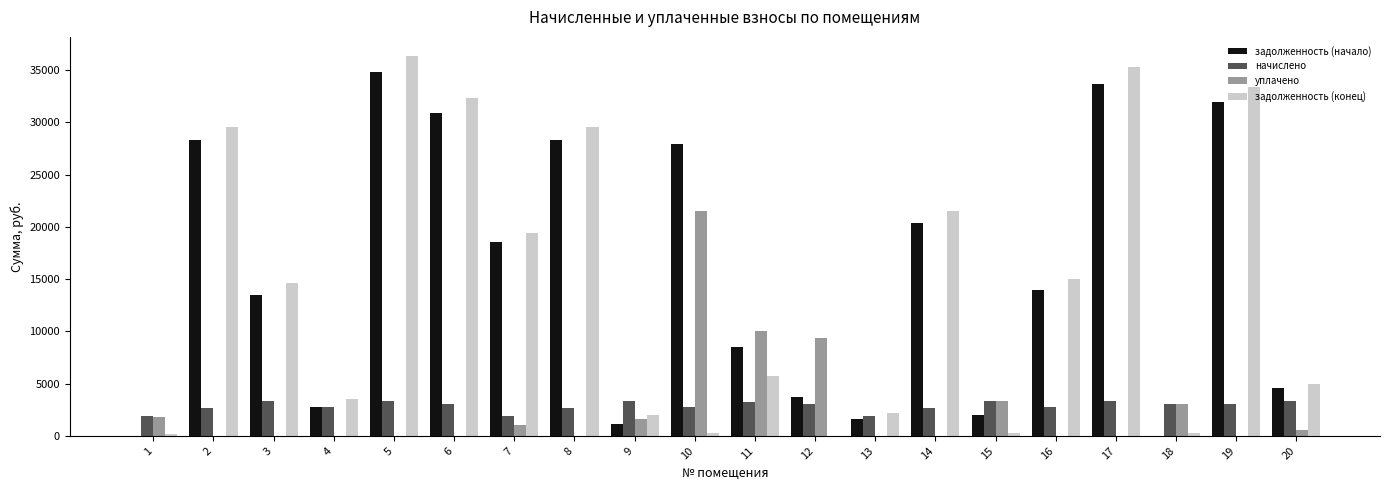

Which series changed the most between 5 and 6?

задолженность (конец)